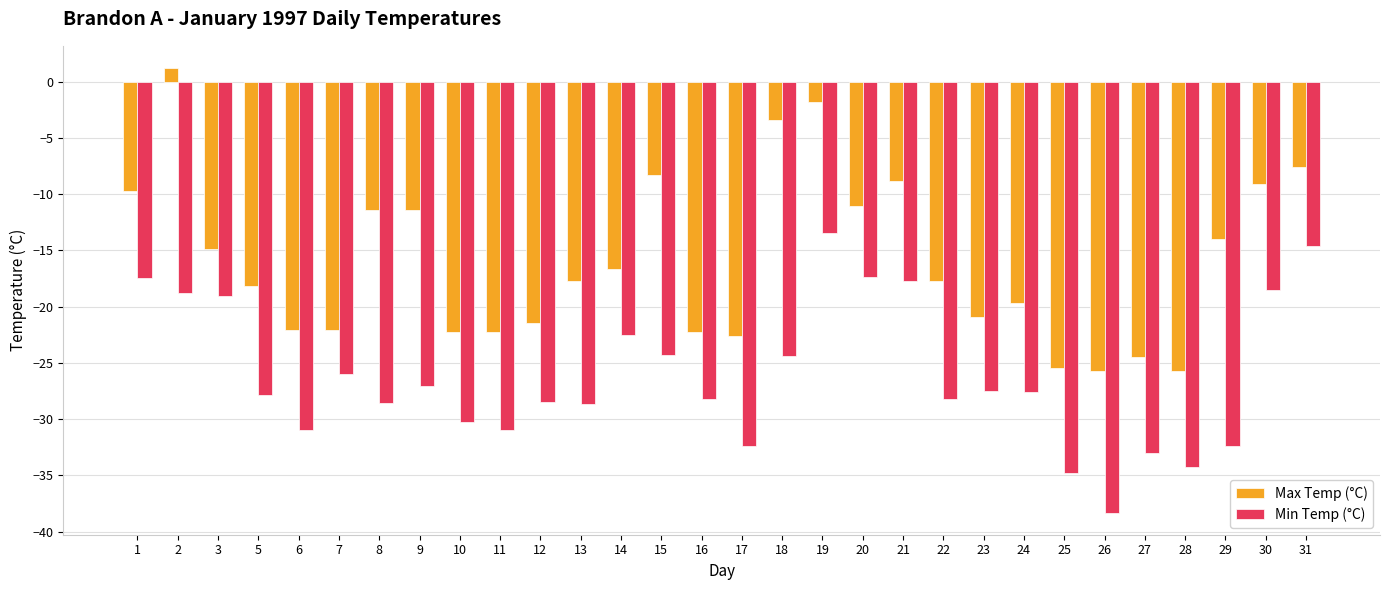

True or false: Max Temp (°C) has a value of -22.3 at 10.

True